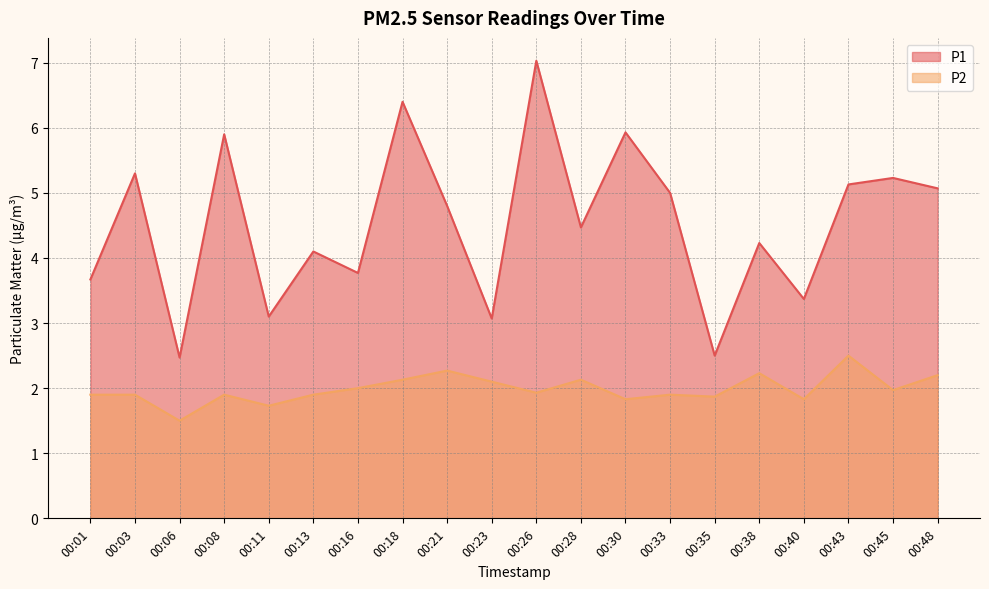

How many lines are shown in the chart?

2